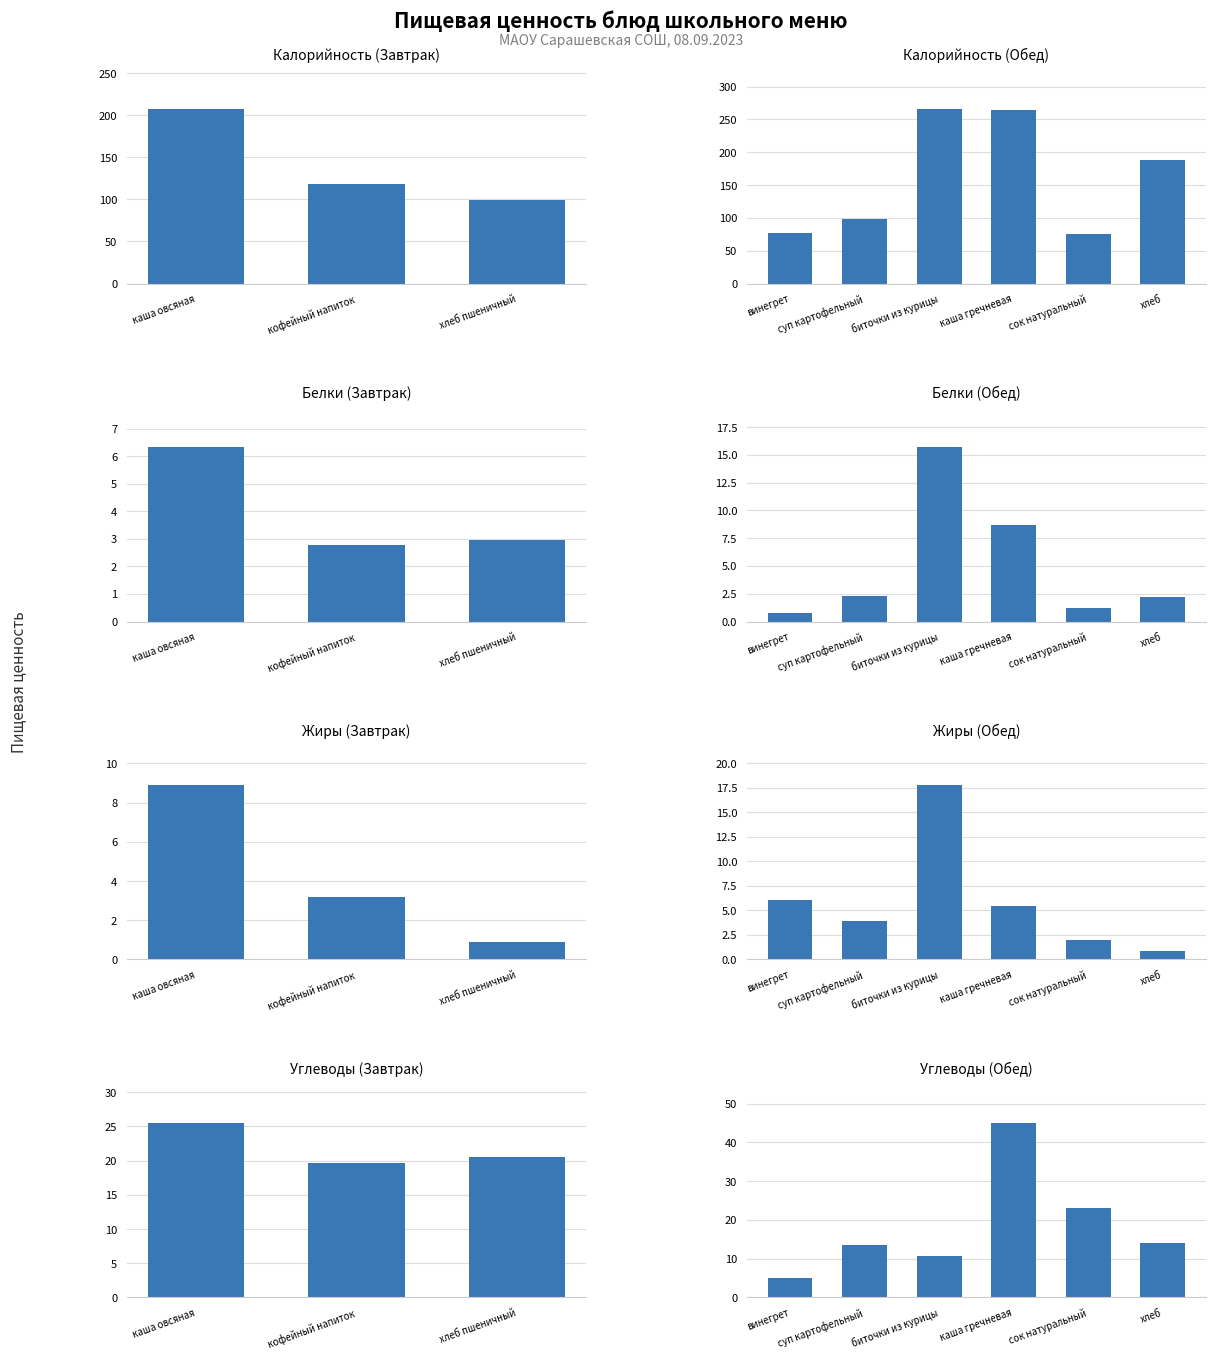

At which label does Белки reach its peak?

биточки из курицы